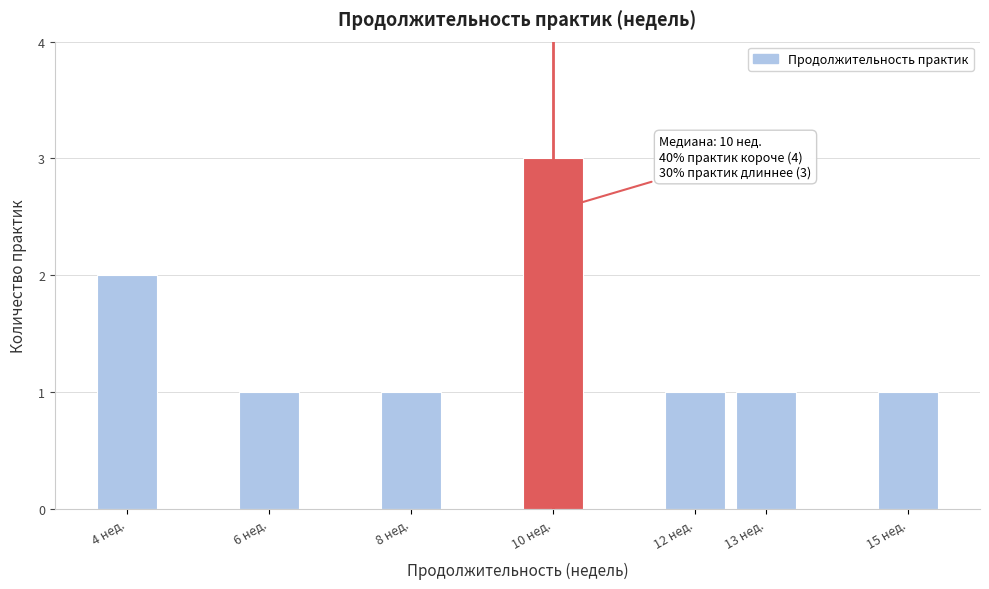

Reading left to right, extract all data points from this chart.

2	1	1	3	1	1	1